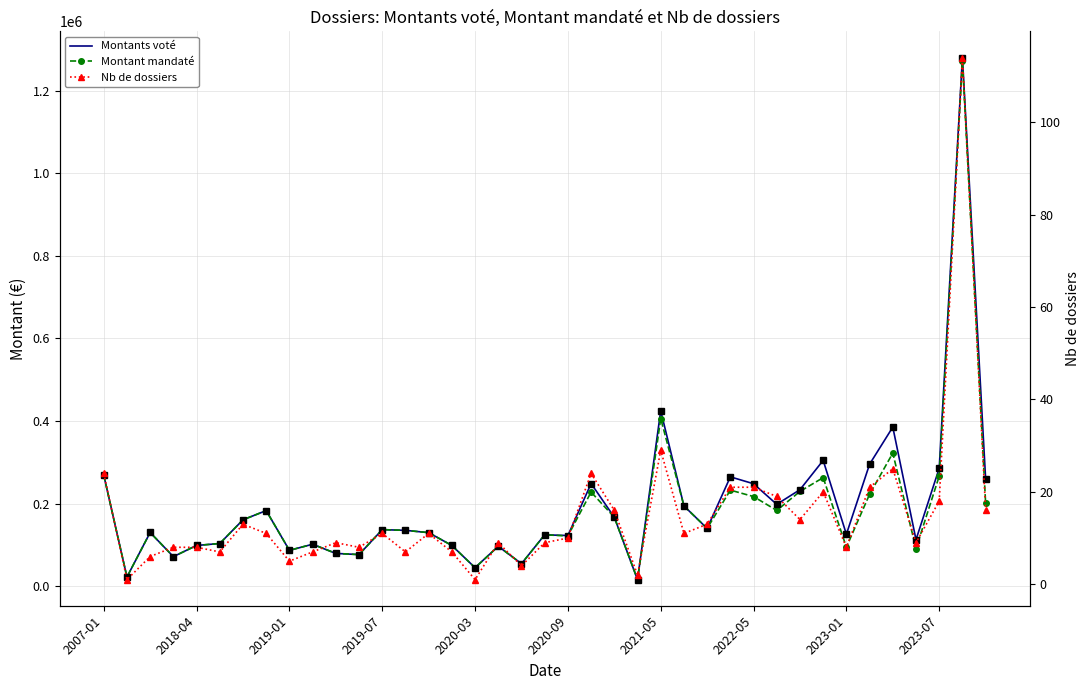

Does the chart have visible grid lines?

Yes